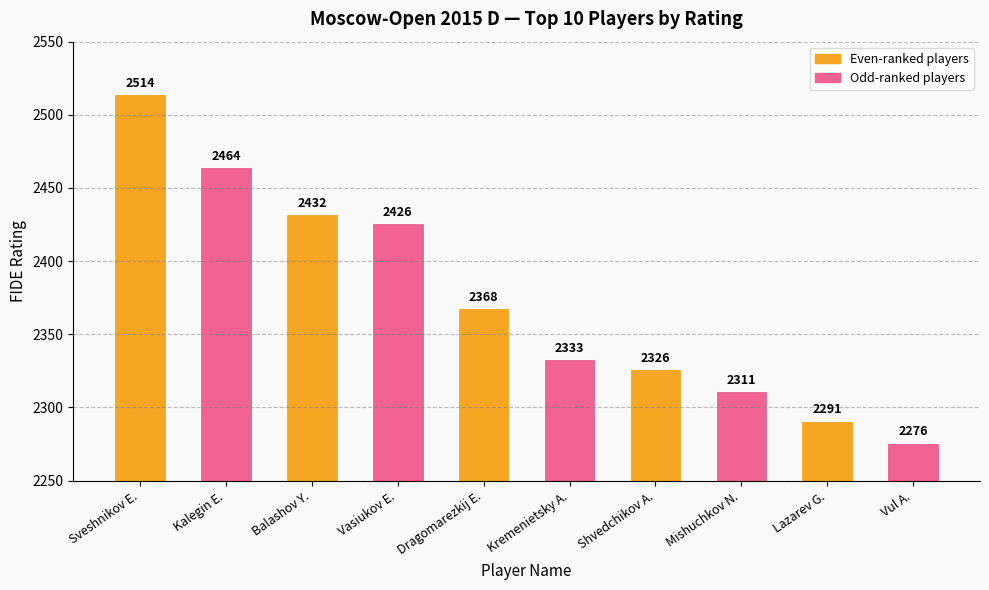

The chart shows a value of 641 at Mishuchkov N.. True or false?

False